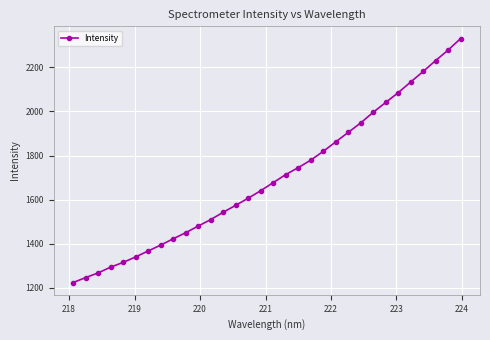

What is the value of the 29th point from the left?

2181.3